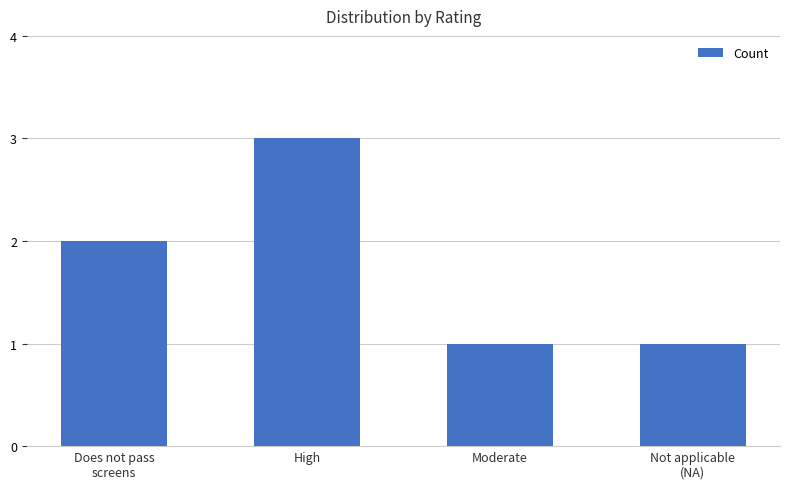

What is the smallest value displayed?

1